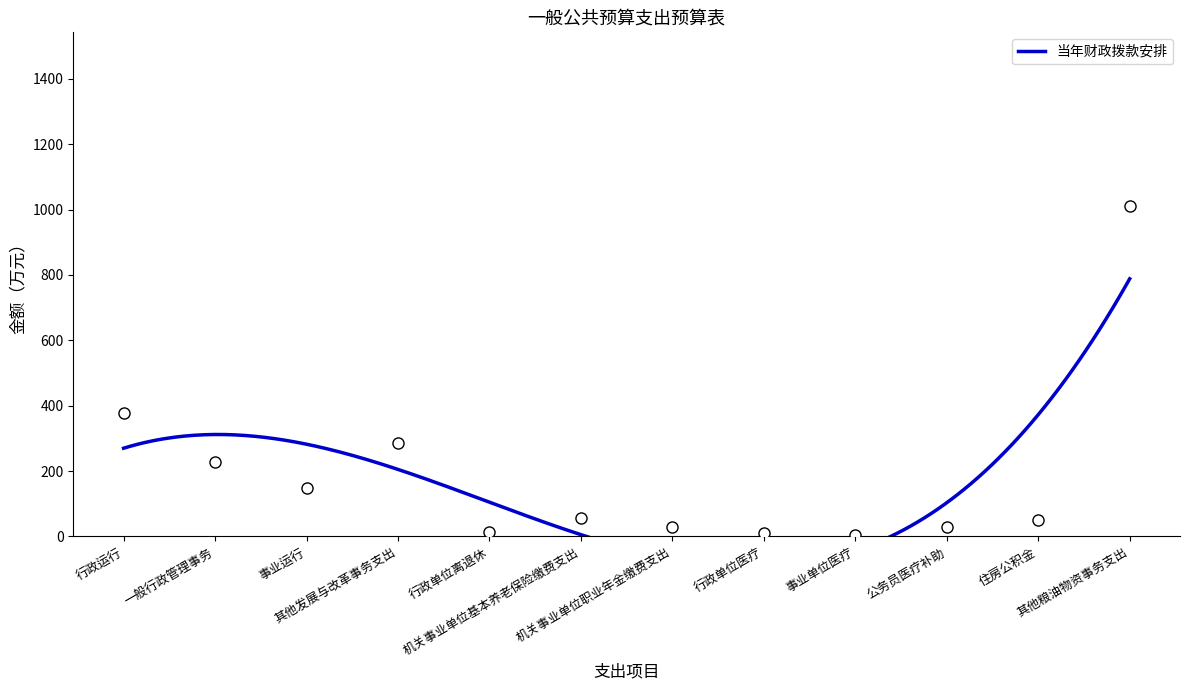

How many categories are shown in the chart?

12